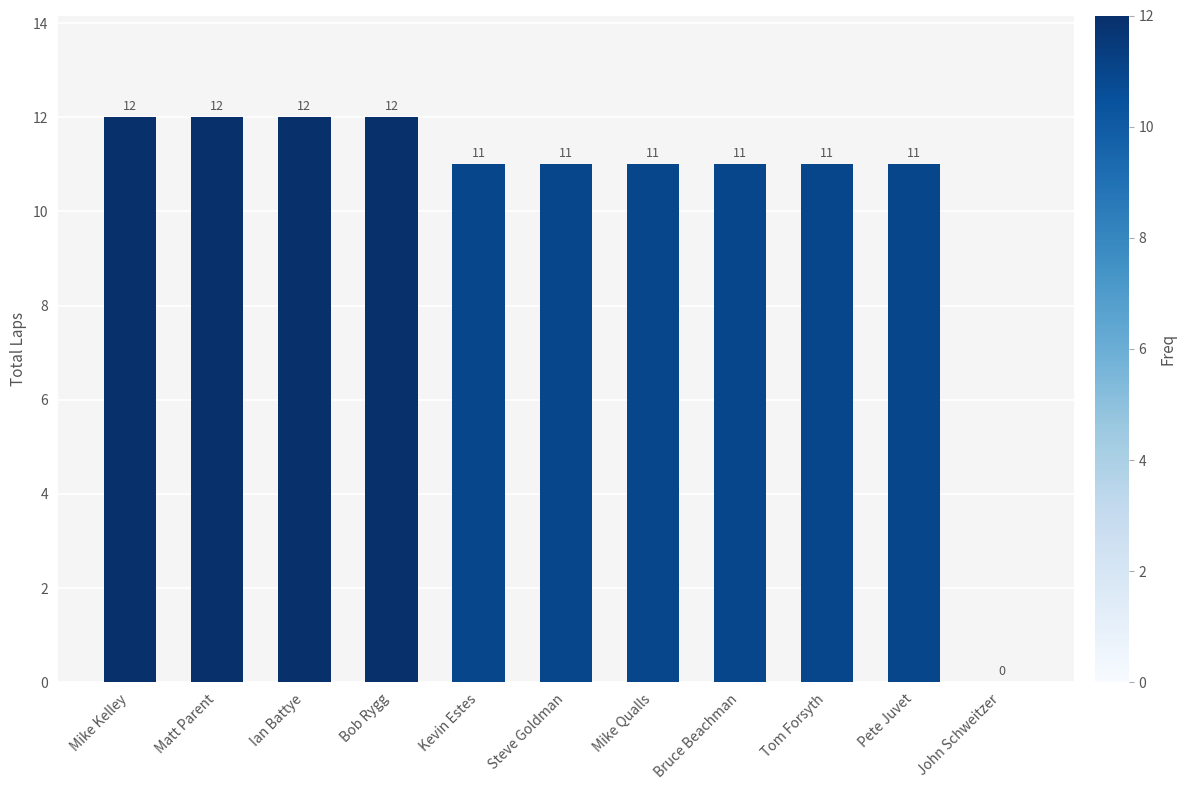

What is the sum of all values?

114